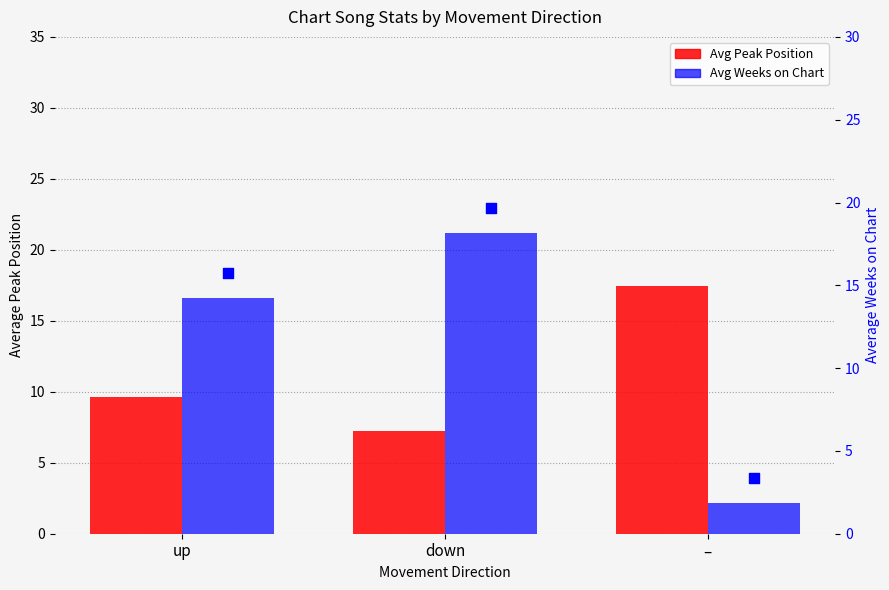

Which series reaches the minimum Y coordinate?

Average Weeks on Chart